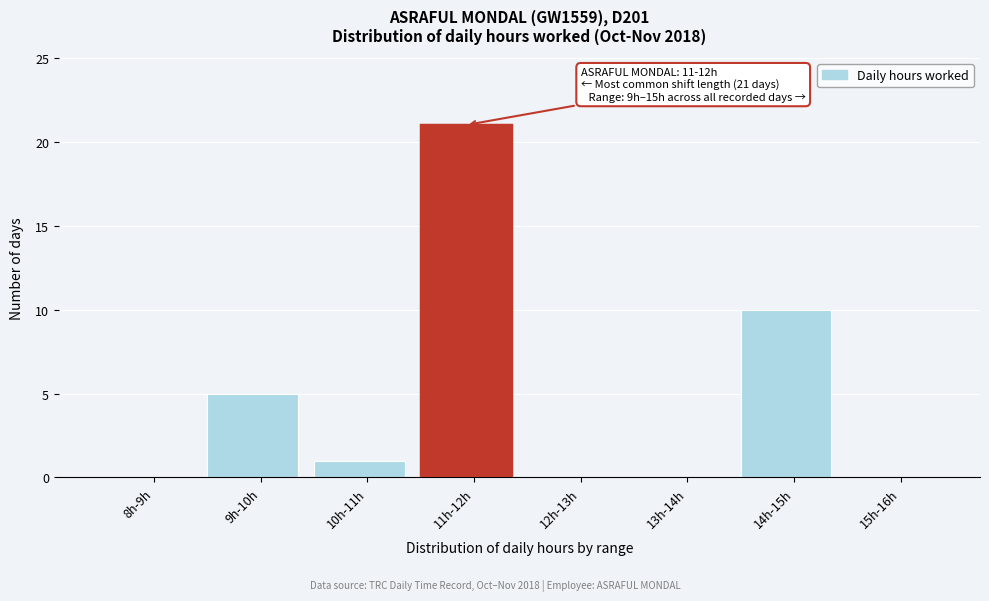

Reading left to right, transcribe all the data shown in this chart.

8h-9h=0	9h-10h=5	10h-11h=1	11h-12h=21	12h-13h=0	13h-14h=0	14h-15h=10	15h-16h=0